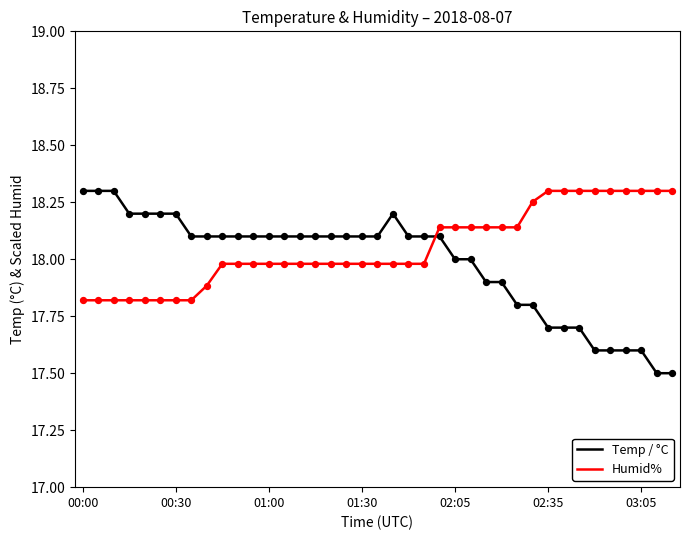

What is the difference between the maximum and minimum values in the Humid% series?

0.5